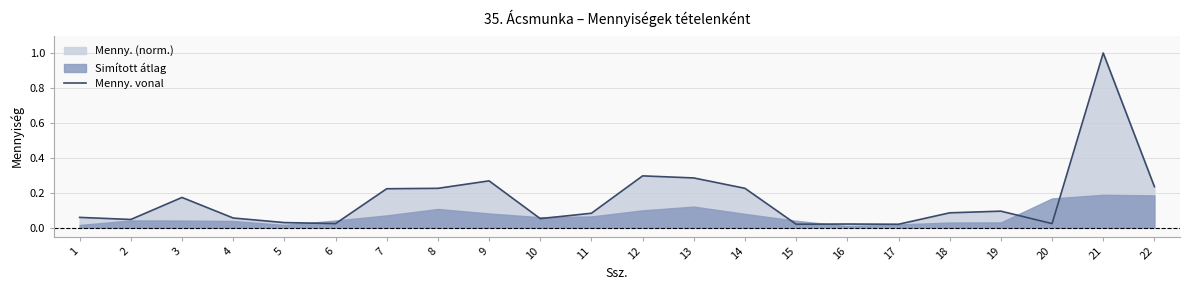

True or false: the data shows 0.0 at 1.

False